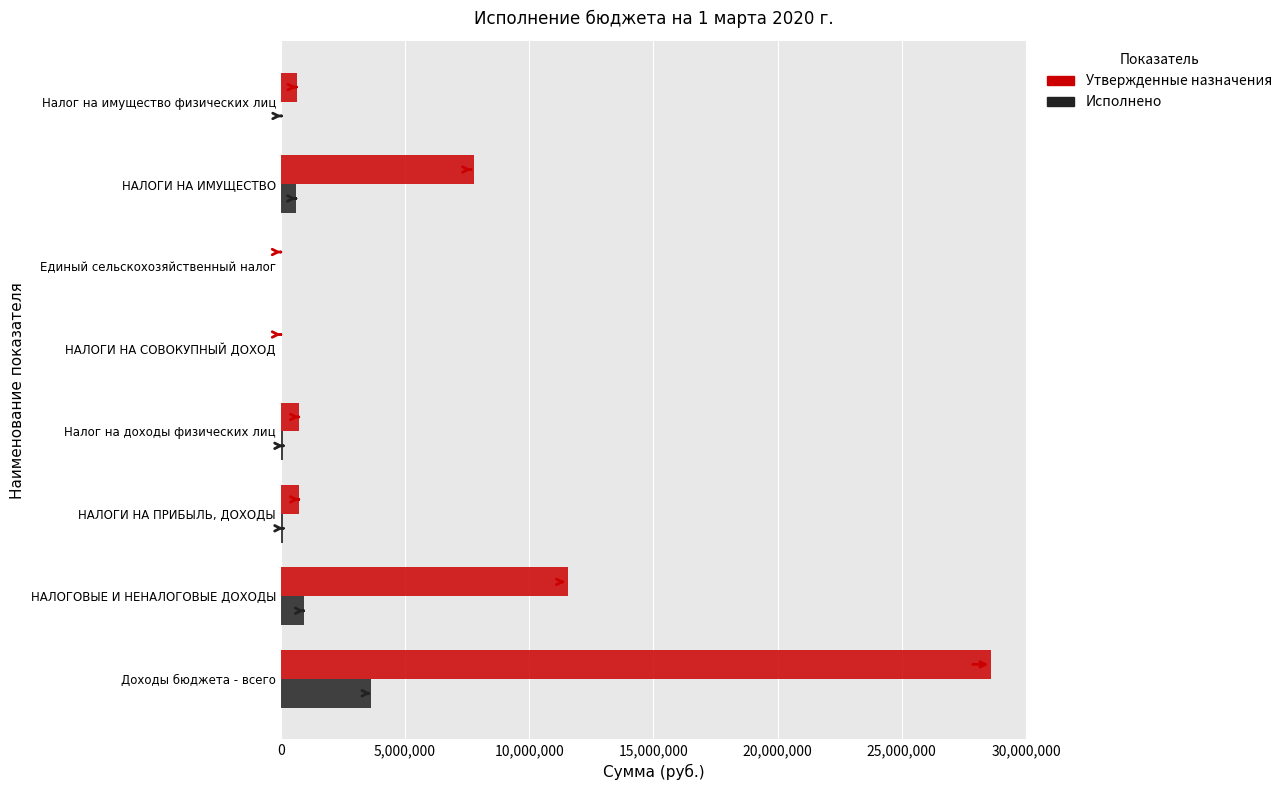

What is the sum of all Утвержденные назначения values?

50043893.9